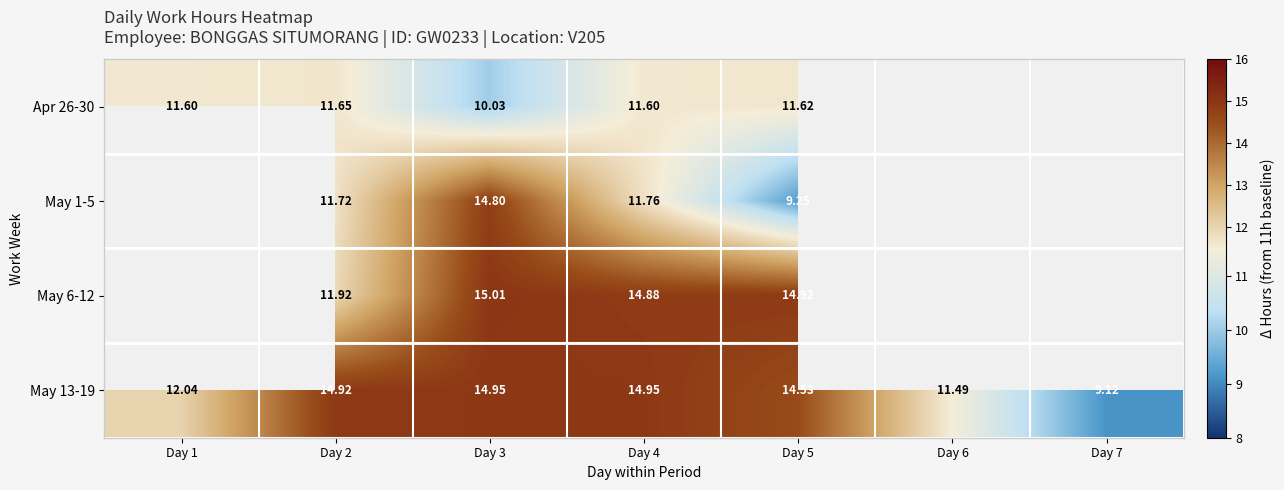

What is the highest value of the Apr 26-30 series?

11.7